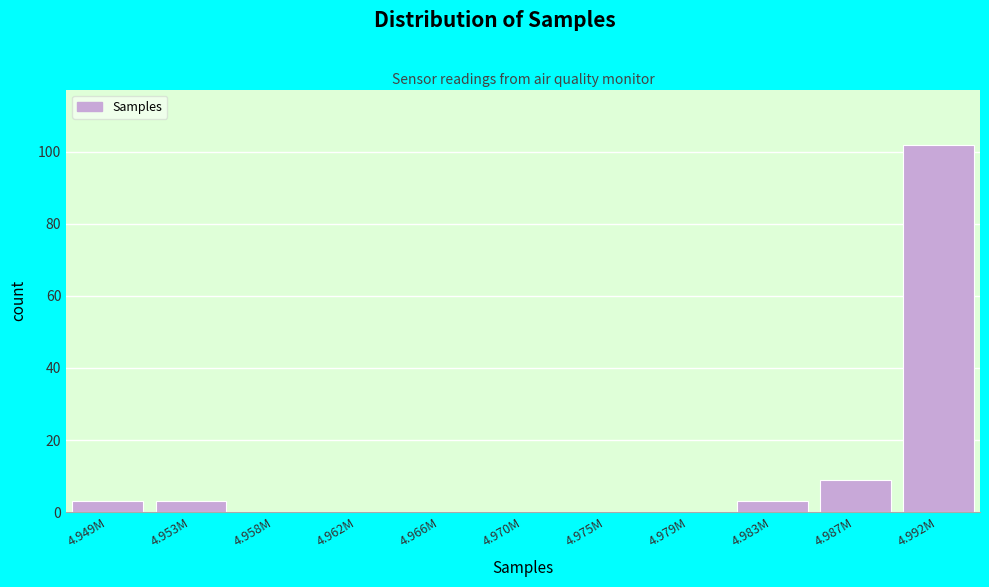

Reading right to left, extract all data points from this chart.

4.992M=102	4.987M=9	4.983M=3	4.979M=0	4.975M=0	4.970M=0	4.966M=0	4.962M=0	4.958M=0	4.953M=3	4.949M=3